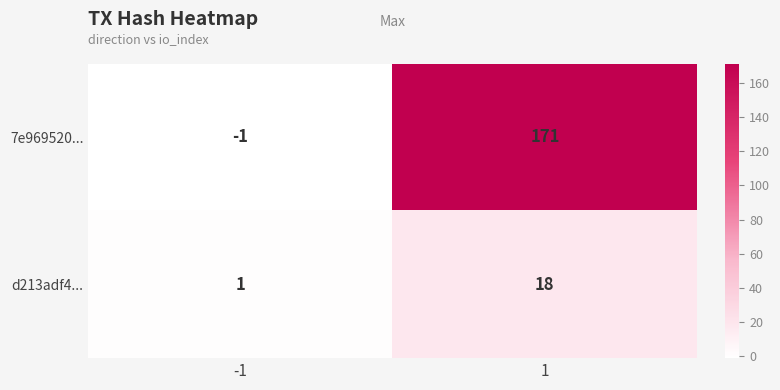

List the series in order of their peak value, lowest first.

d213adf4..., 7e969520...